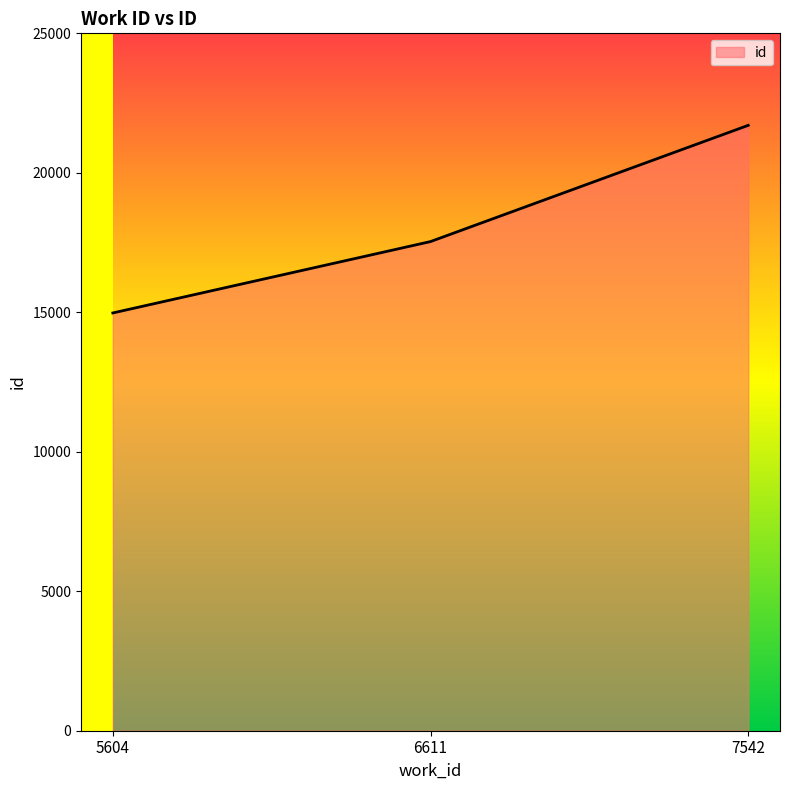

How many values are below 17535?

1